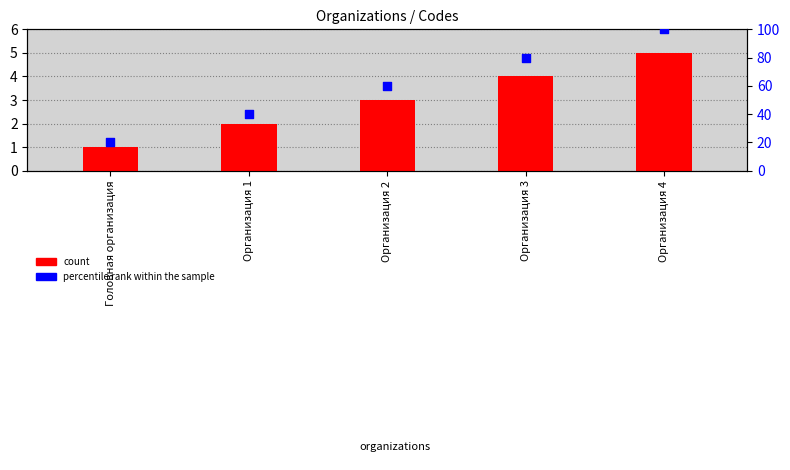

What are all the series names shown in the legend?

count, percentile rank within the sample